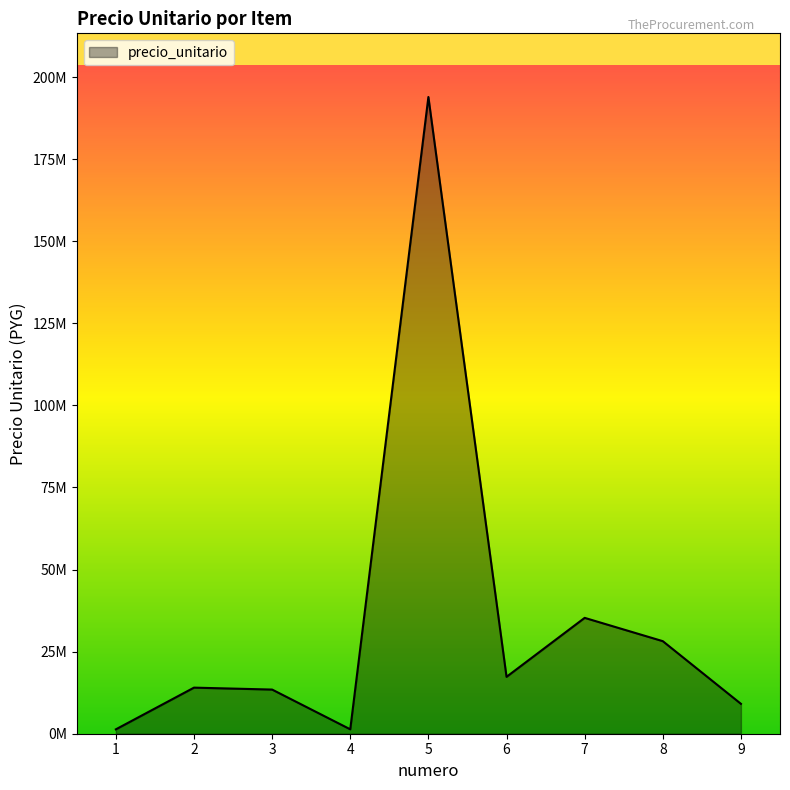

True or false: there are more than 1 points higher than both neighbors.

True